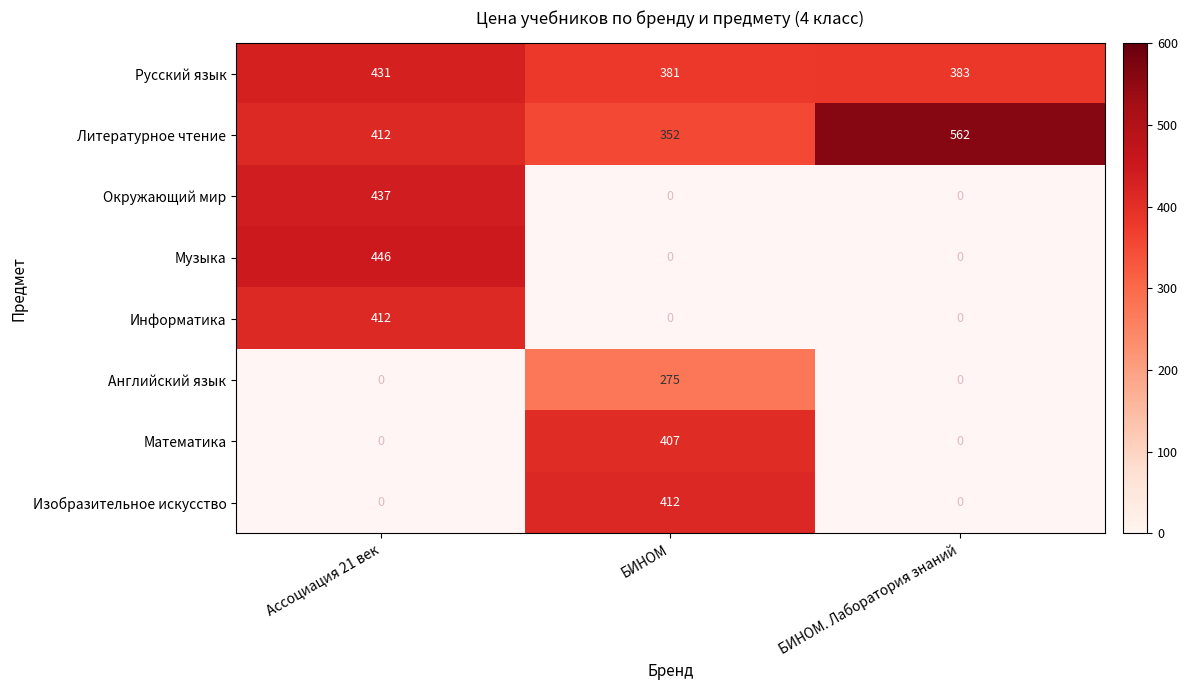

At which label does Русский язык reach its minimum?

БИНОМ